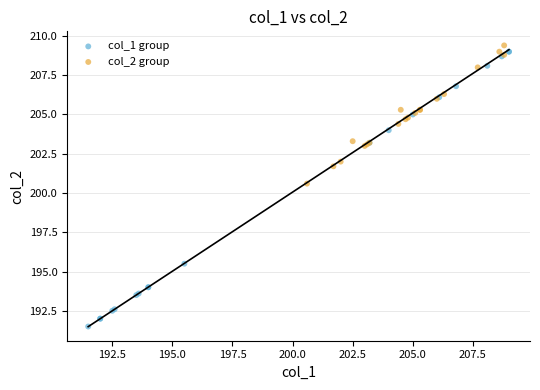

Which series has the largest Y range (max minus min)?

col_1 group